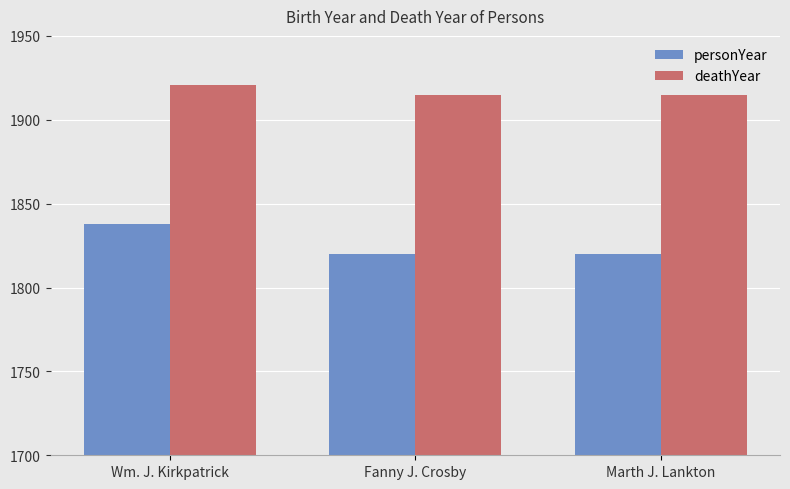

What position from the right is Fanny J. Crosby?

2